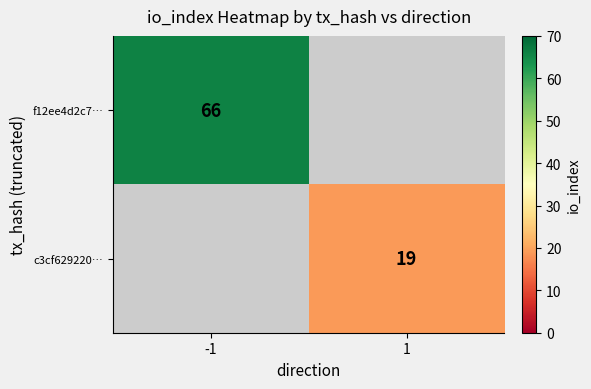

The f12ee4d2c7… series shows 66 at -1. True or false?

True